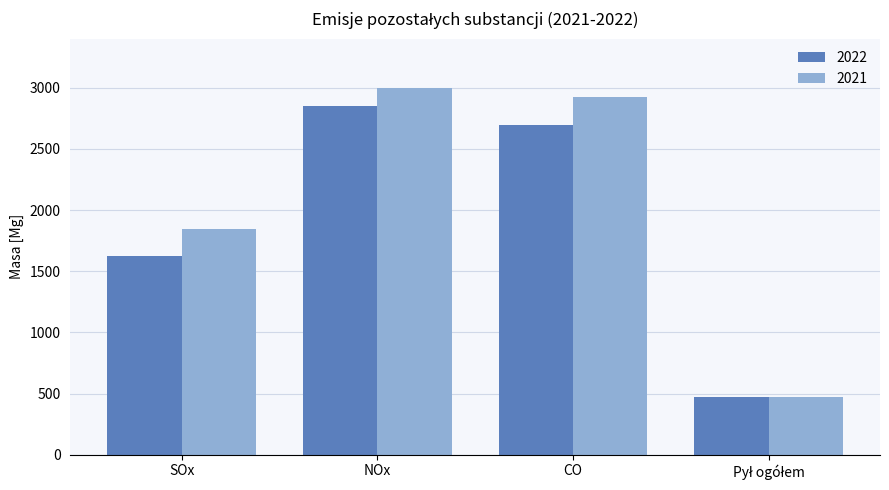

Which series changed the most between SOx and CO?

2021